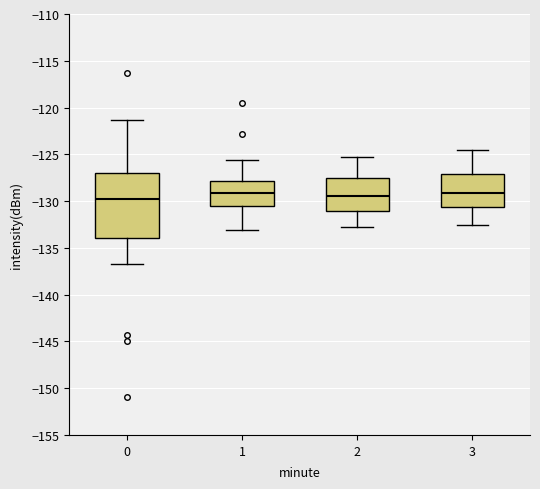

Reading left to right, read every box against the y-axis: the position of its median line, the range the box covers, and the ends of its whiskers. The values are not printed on the chart, so give them approximately, as read against the axis.

0: median -130.0, box -134.0 to -127.0, whiskers -136.5 to -121.5
1: median -129.0, box -130.5 to -128.0, whiskers -133.0 to -125.5
2: median -129.5, box -131.0 to -127.5, whiskers -133.0 to -125.5
3: median -129.0, box -130.5 to -127.0, whiskers -132.5 to -124.5